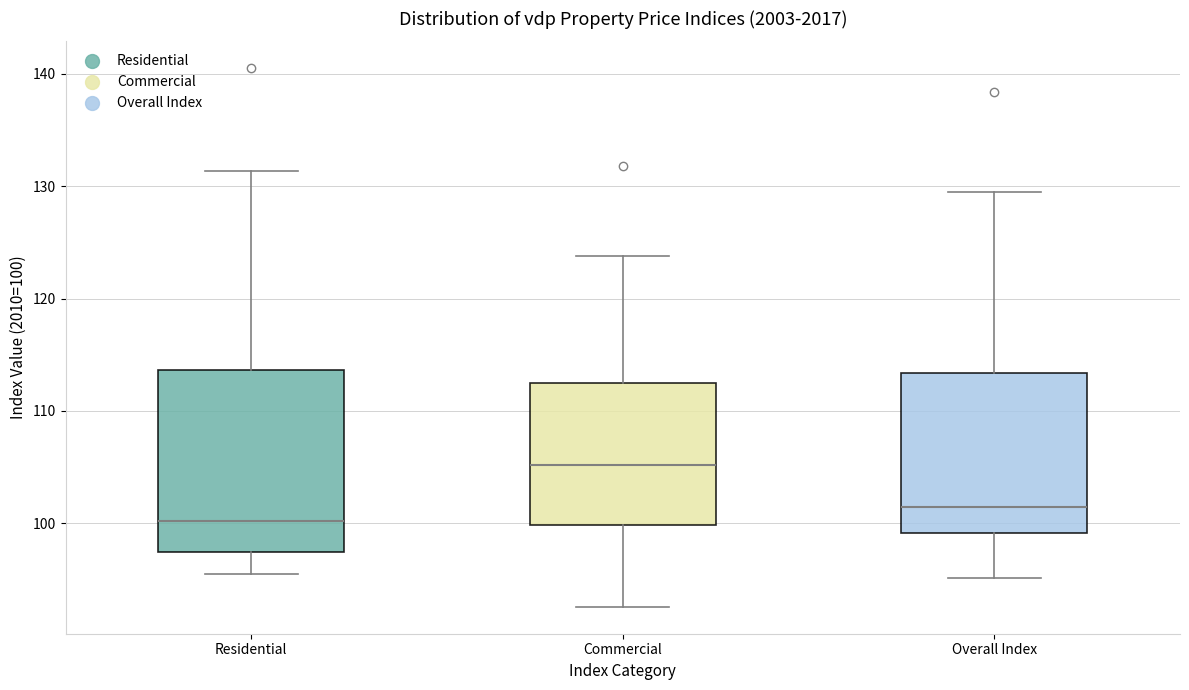

Which box is the tallest, from its lower edge to its upper edge?

Residential